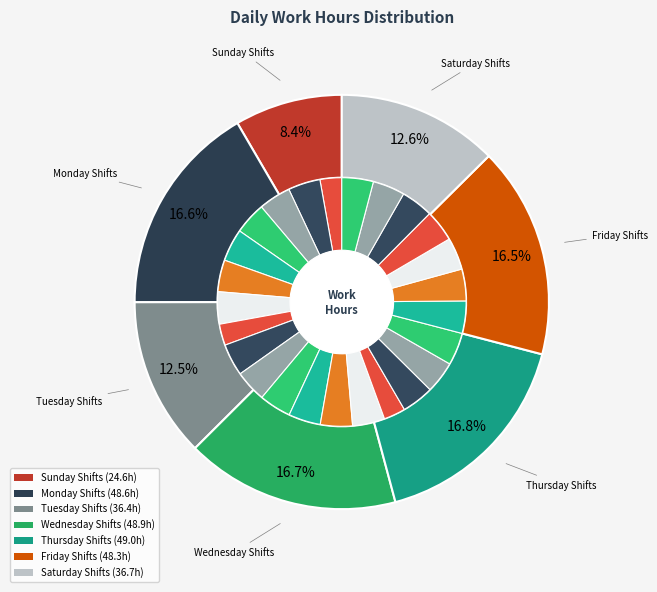

What percentage is the 12-Sat slice, to the nearest percent?

4%